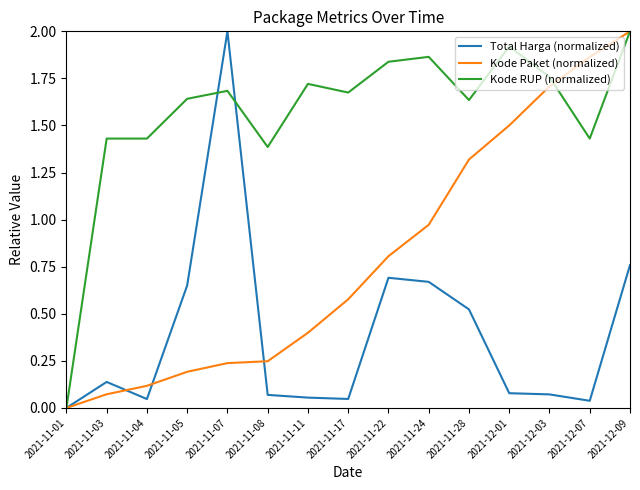

How many lines are shown in the chart?

3